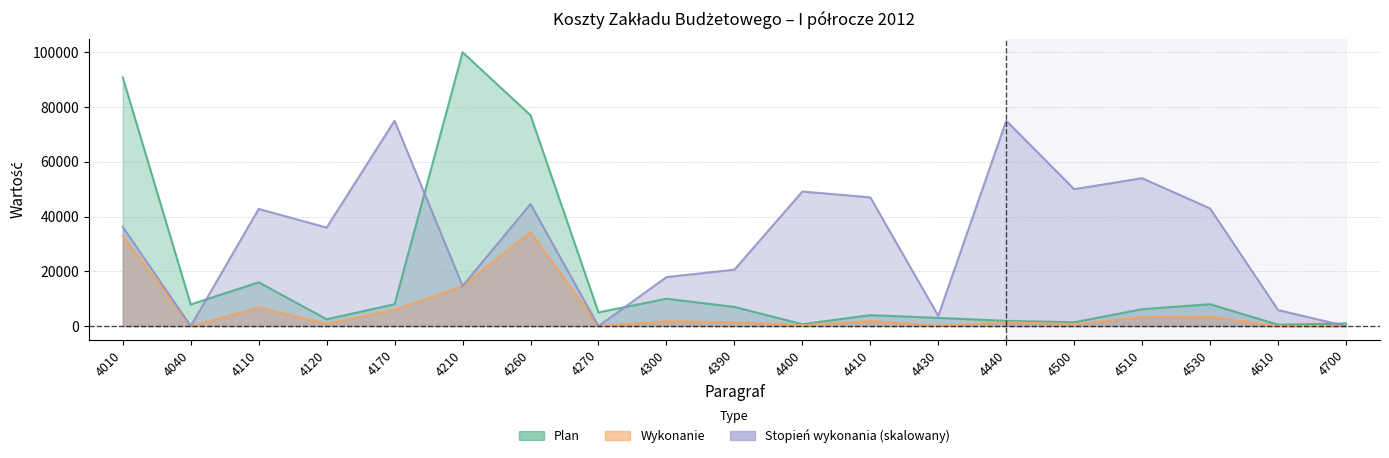

Rank the categories by Stopien_wykonania value from lowest to highest.

4040, 4270, 4700, 4430, 4610, 4210, 4300, 4390, 4120, 4010, 4110, 4530, 4260, 4410, 4400, 4500, 4510, 4440, 4170